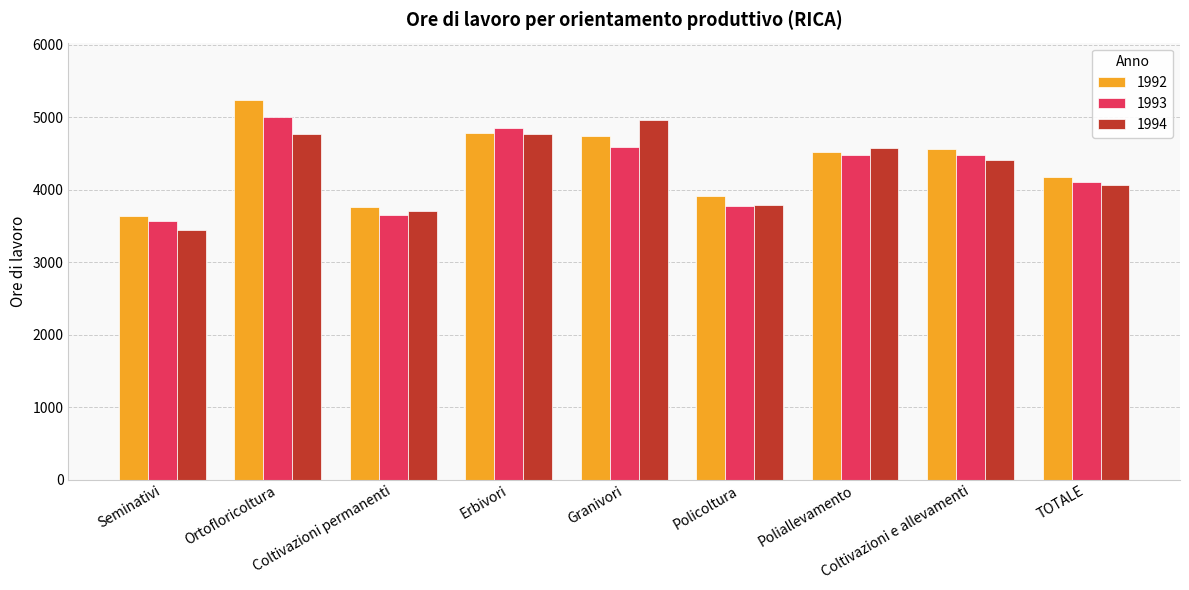

Which series has the largest total across all categories?

1992